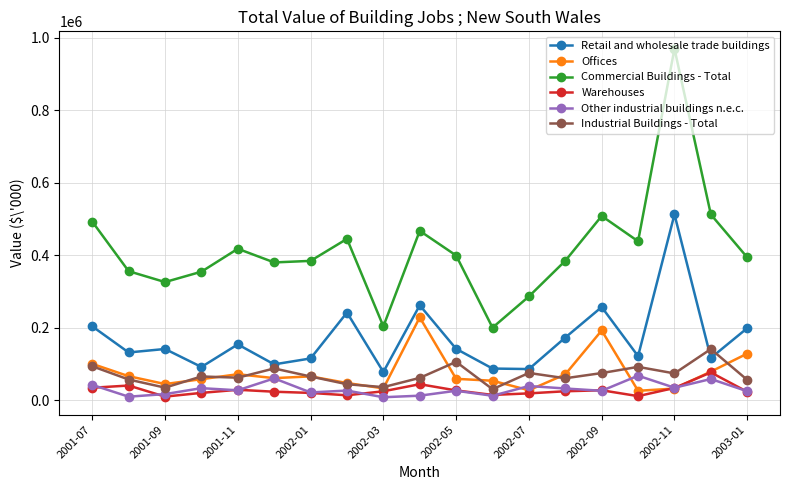

Does the chart have visible grid lines?

Yes